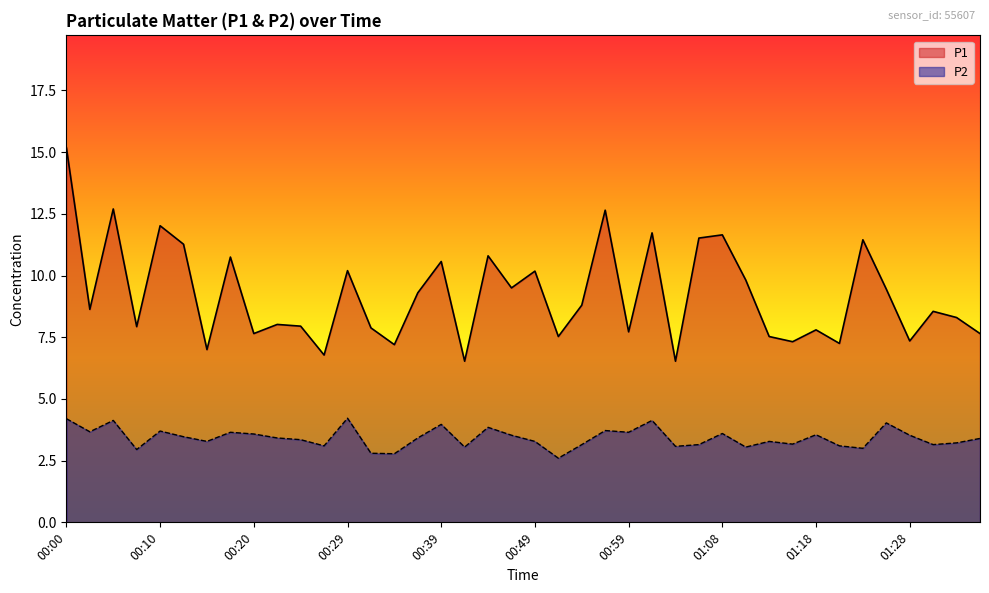

What is the average value of the P2 series?

3.4